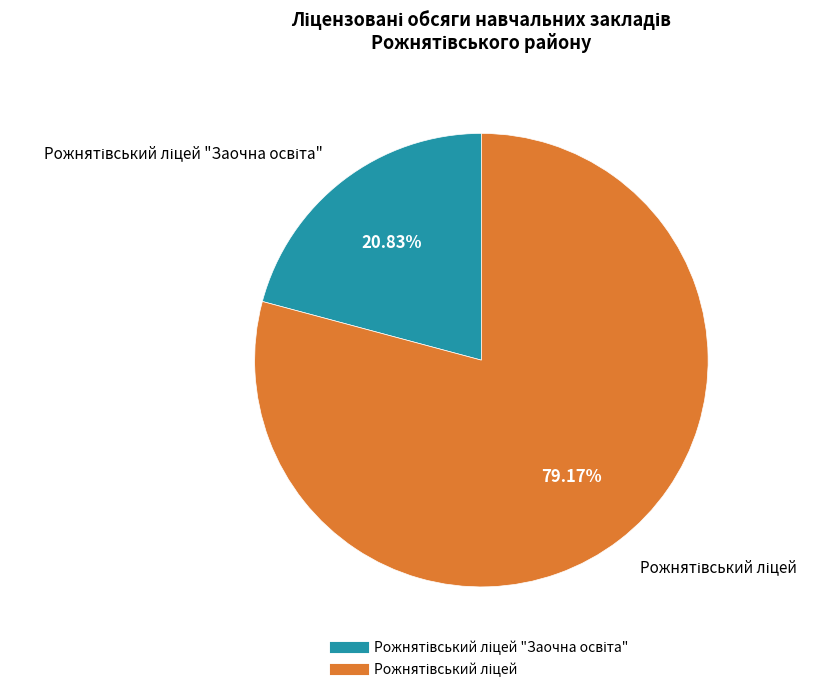

Does any single category account for the majority?

Yes